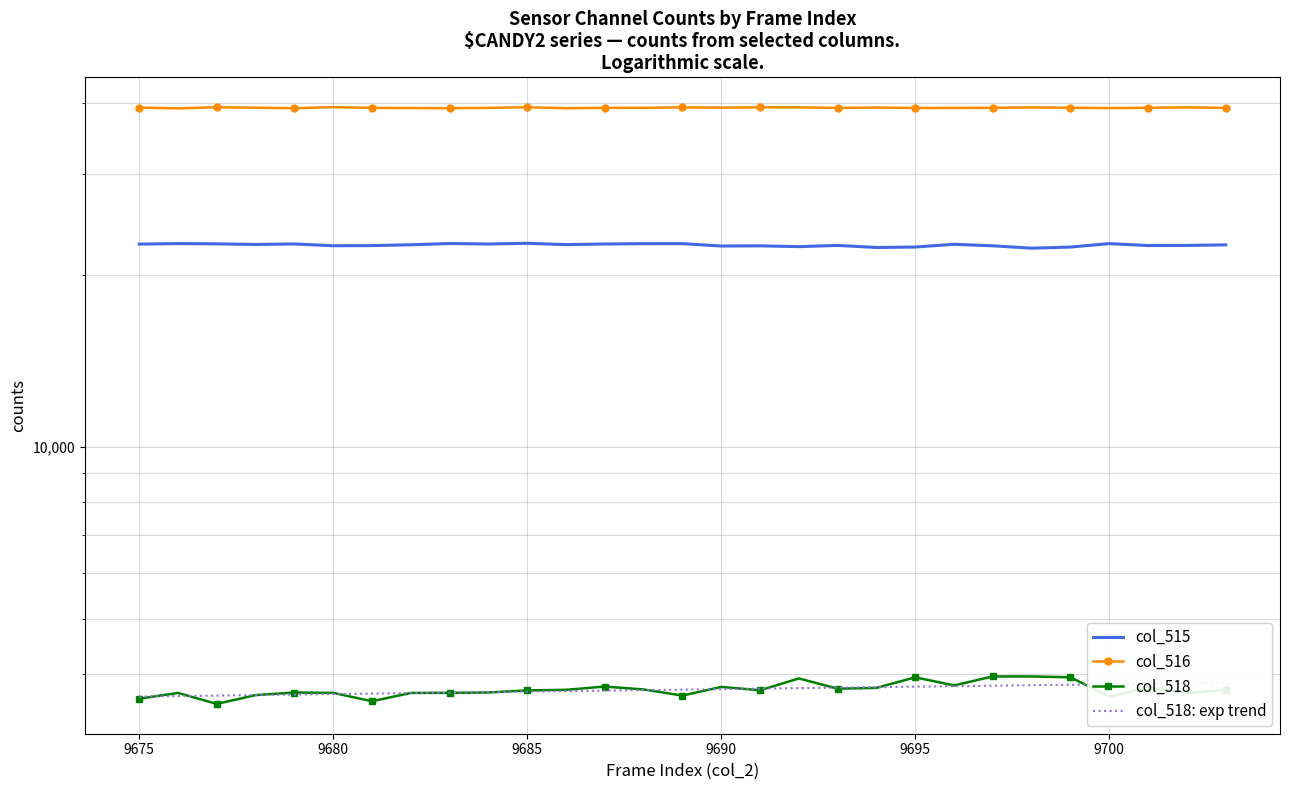

What is the average value of the col_515 series?

22558.3